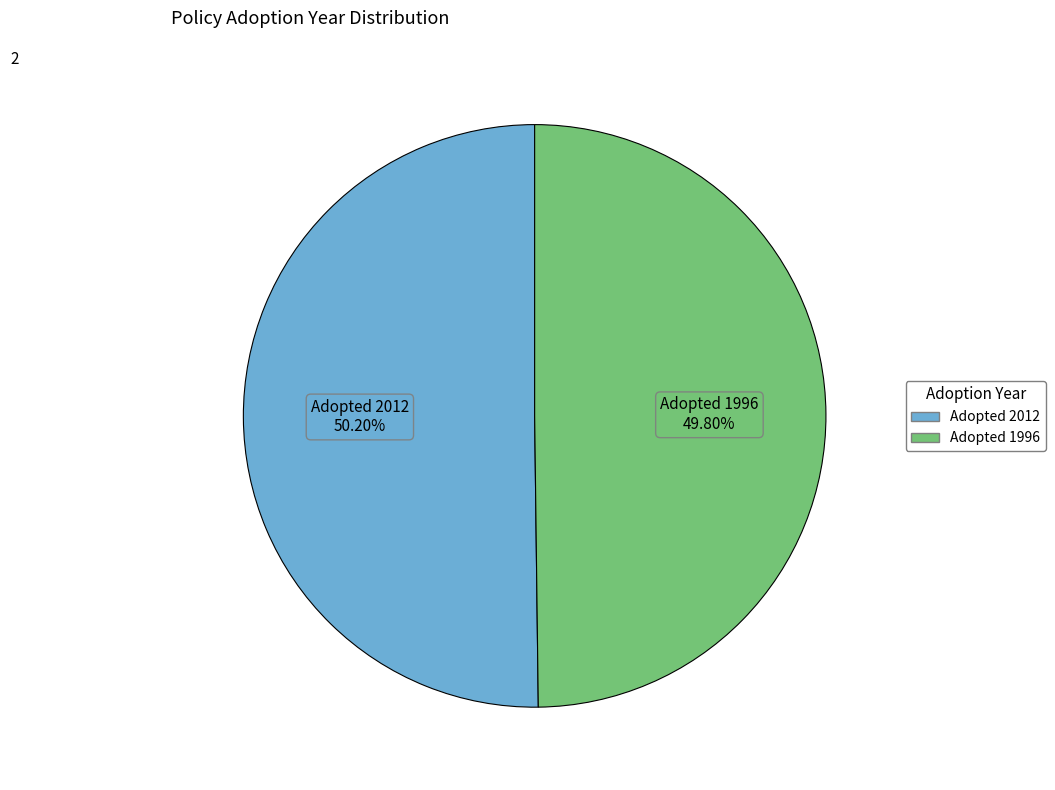

Is there a majority slice in this chart?

Yes